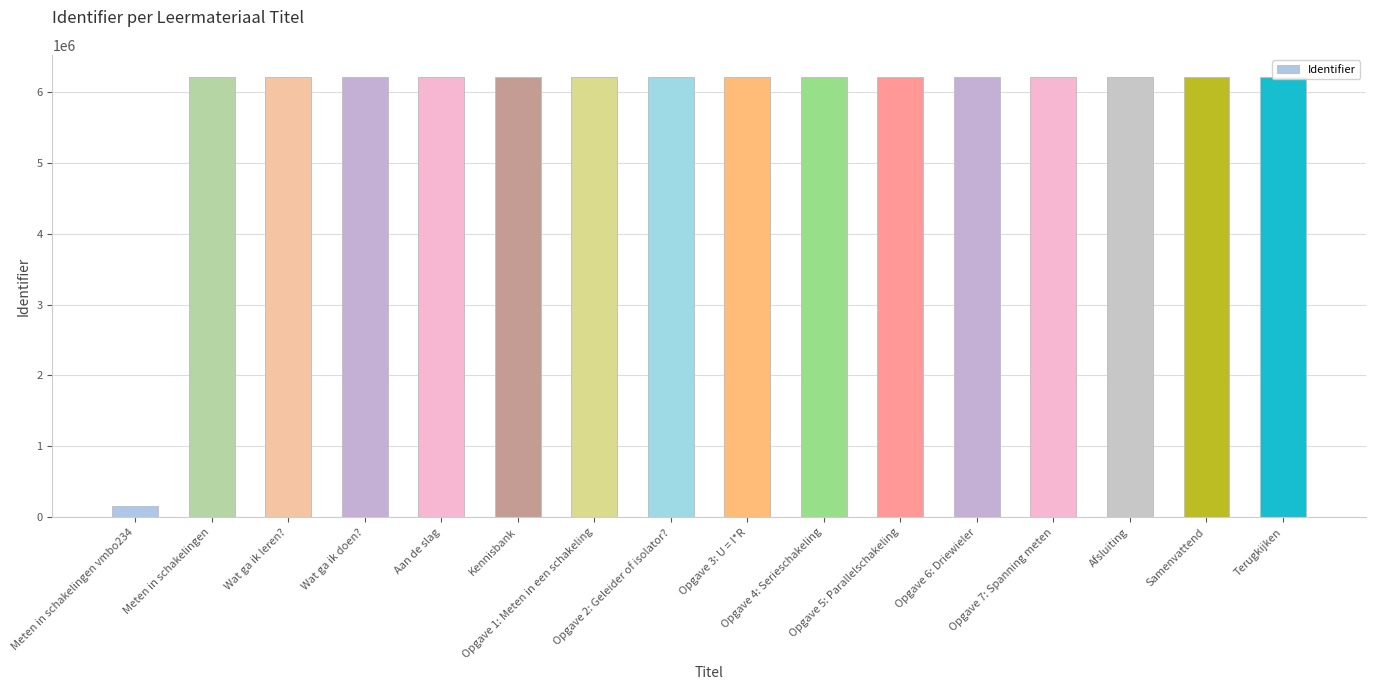

What is the change in value from Opgave 2: Geleider of isolator? to Samenvattend?

+434